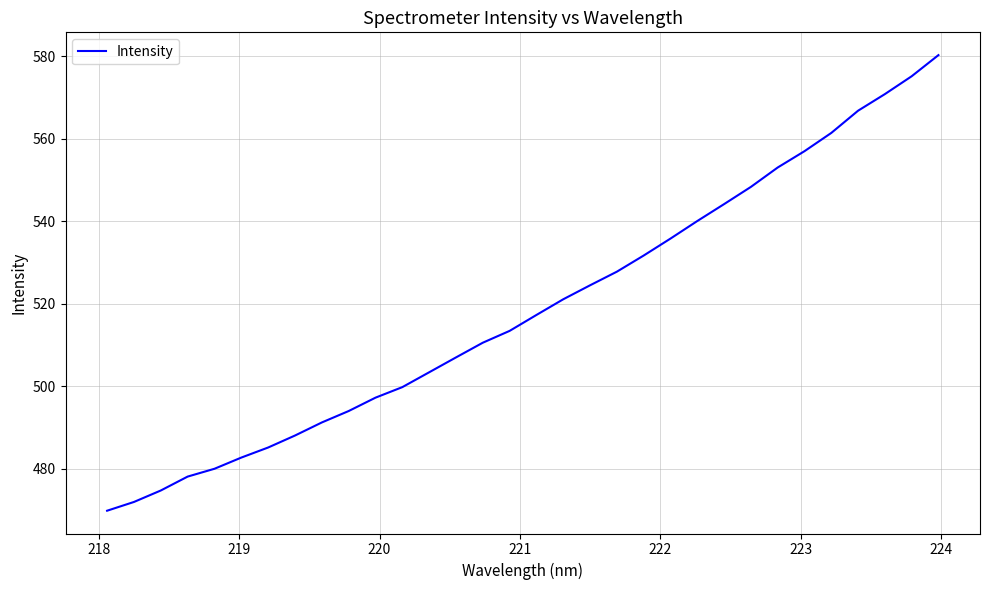

What is the difference between the maximum and minimum values?

110.5